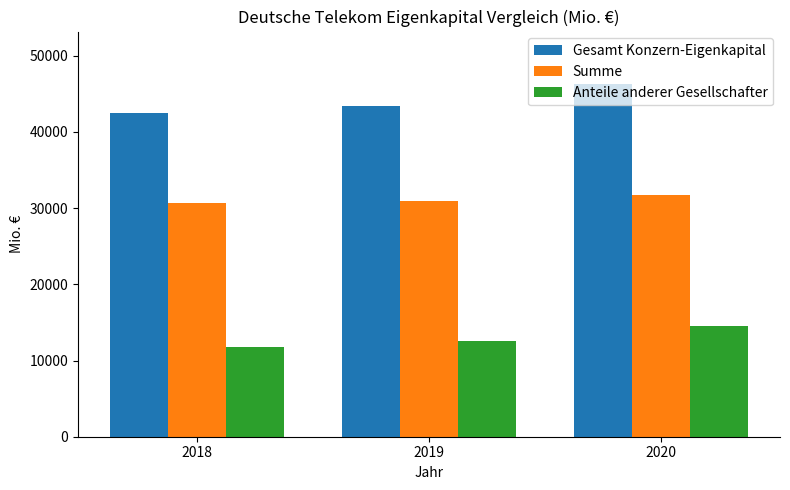

What are all the series names shown in the legend?

Gesamt Konzern-Eigenkapital, Summe, Anteile anderer Gesellschafter